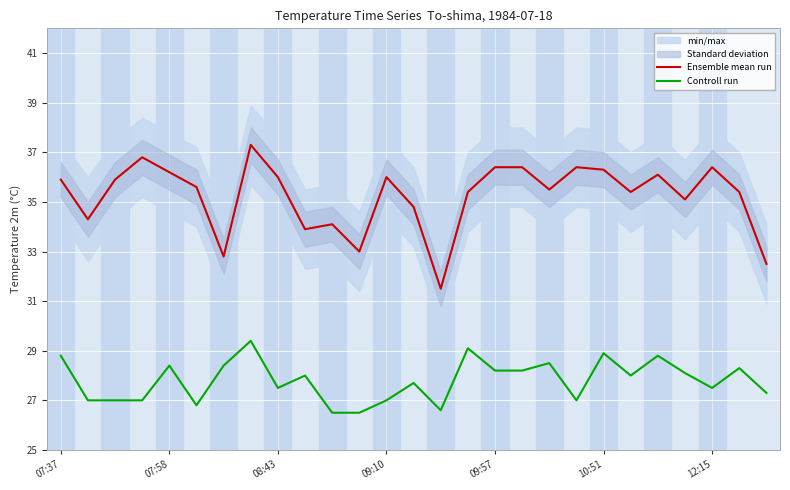

How many data points does each series have?

27